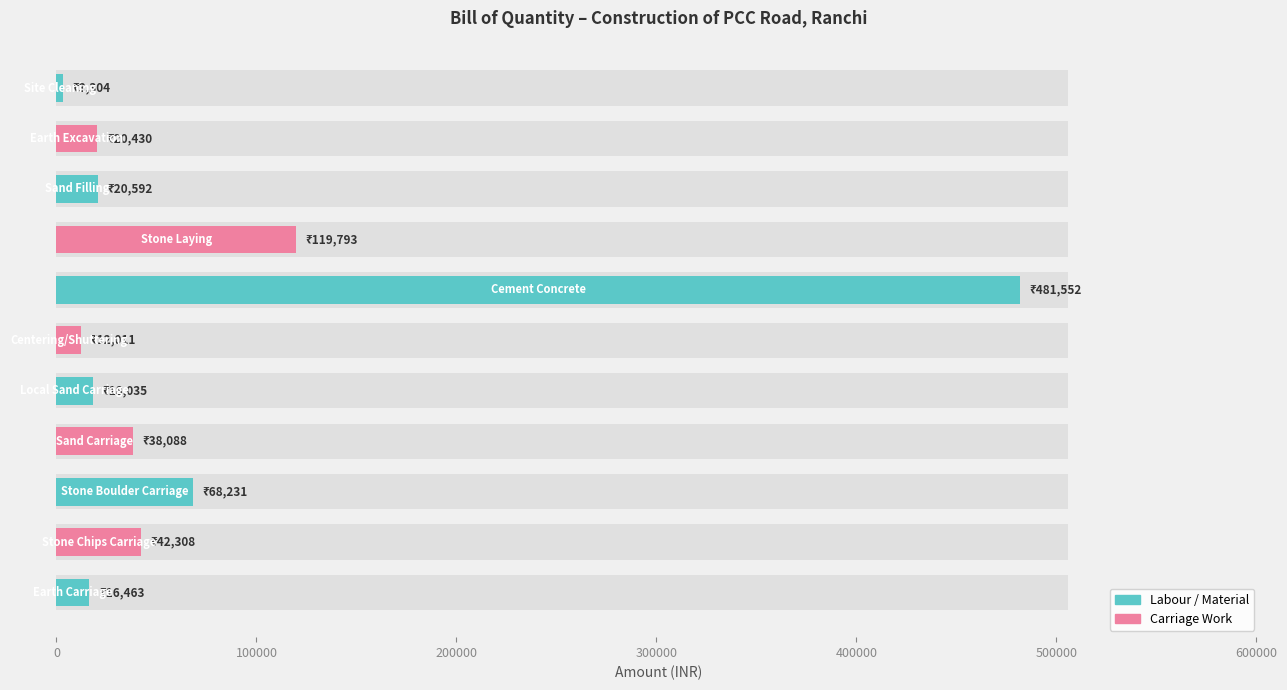

Is it true that the value at 300000 is 194624.4?

False